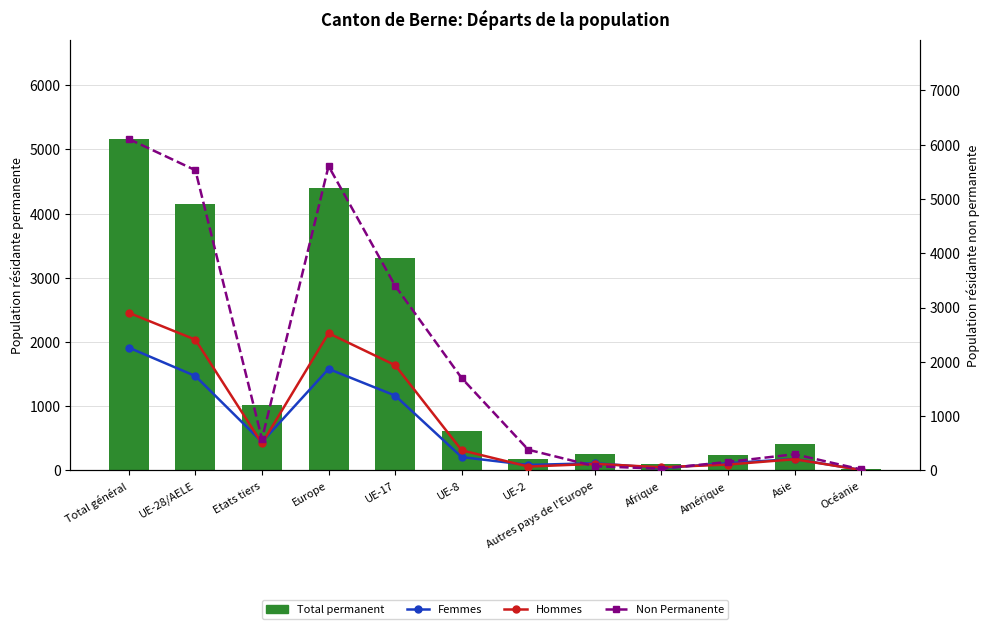

What position from the left is UE-2?

7